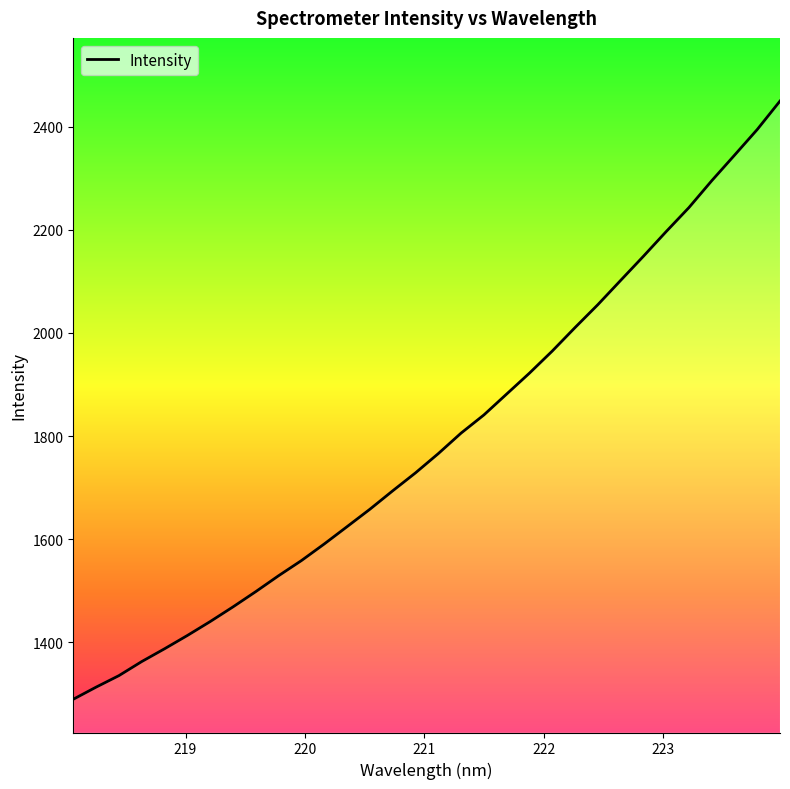

What is the smallest value displayed?

1289.5